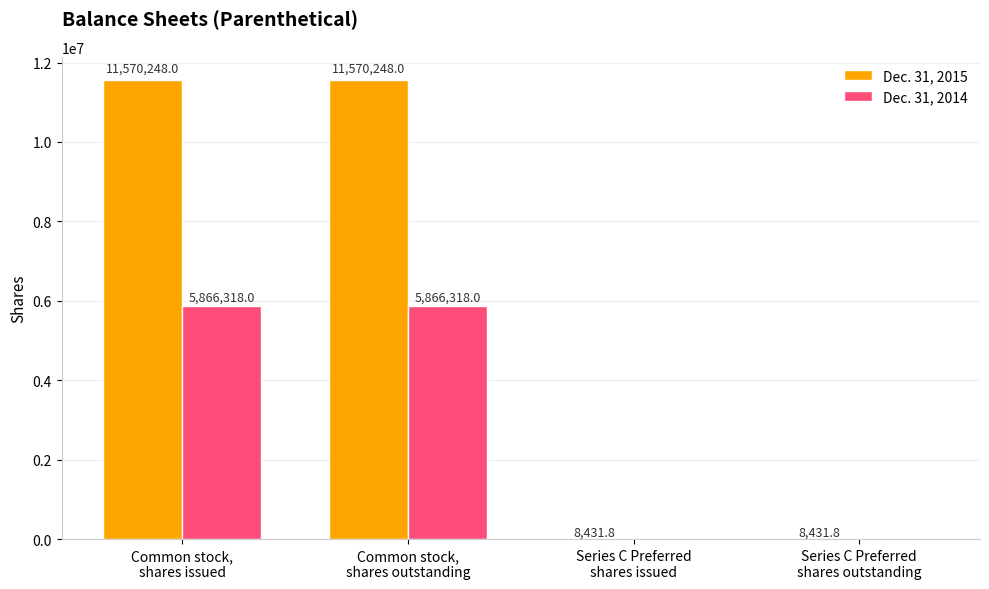

What is the greatest value displayed?

11570248.0